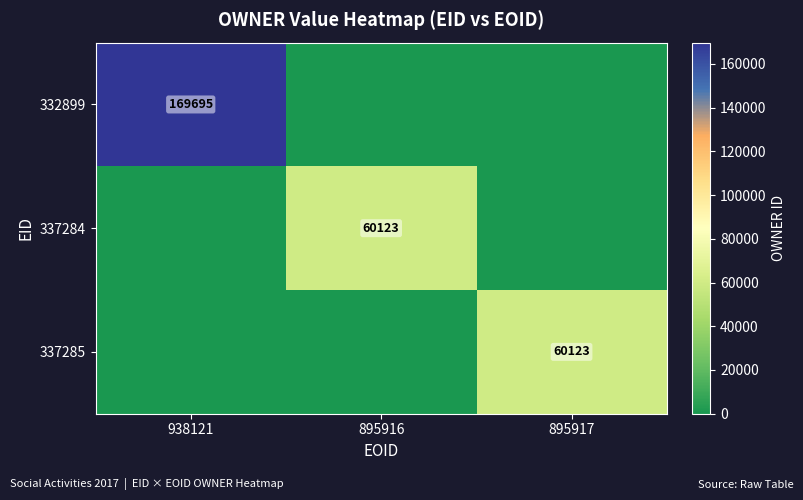

True or false: 337285 has a value of 36455 at 895917.

False